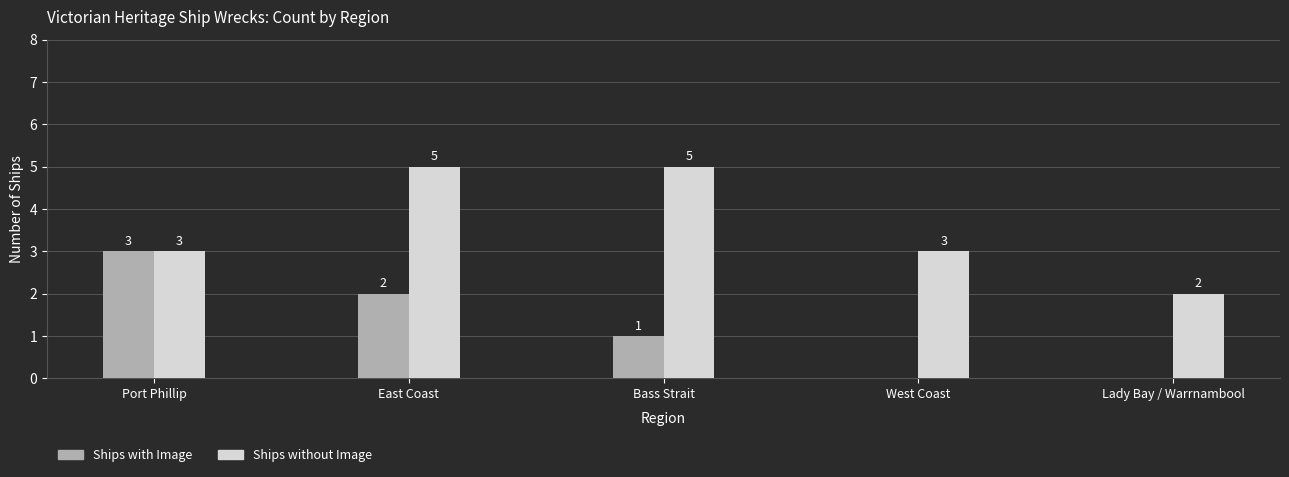

Which category has the highest value in the Ships with Image series?

Port Phillip